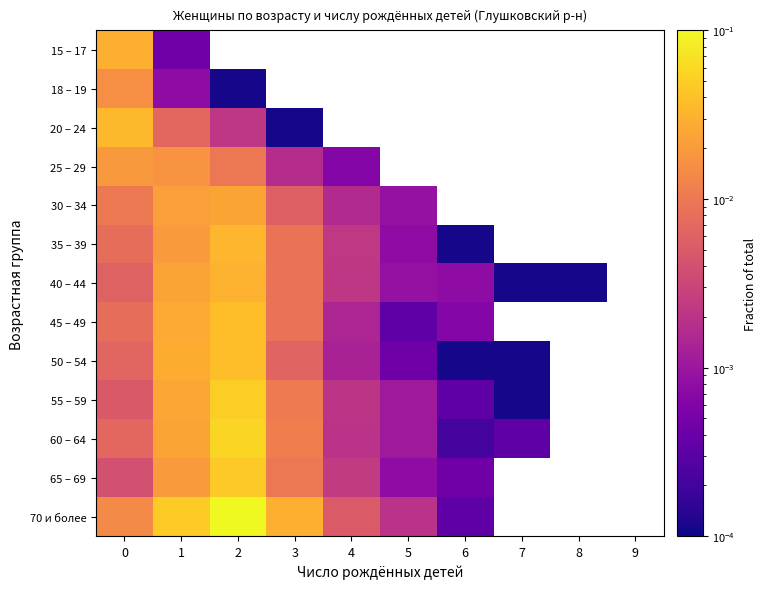

List the series in order of their peak value, highest first.

70 и более, 60 – 64, 55 – 59, 65 – 69, 50 – 54, 45 – 49, 20 – 24, 35 – 39, 40 – 44, 15 – 17, 30 – 34, 25 – 29, 18 – 19